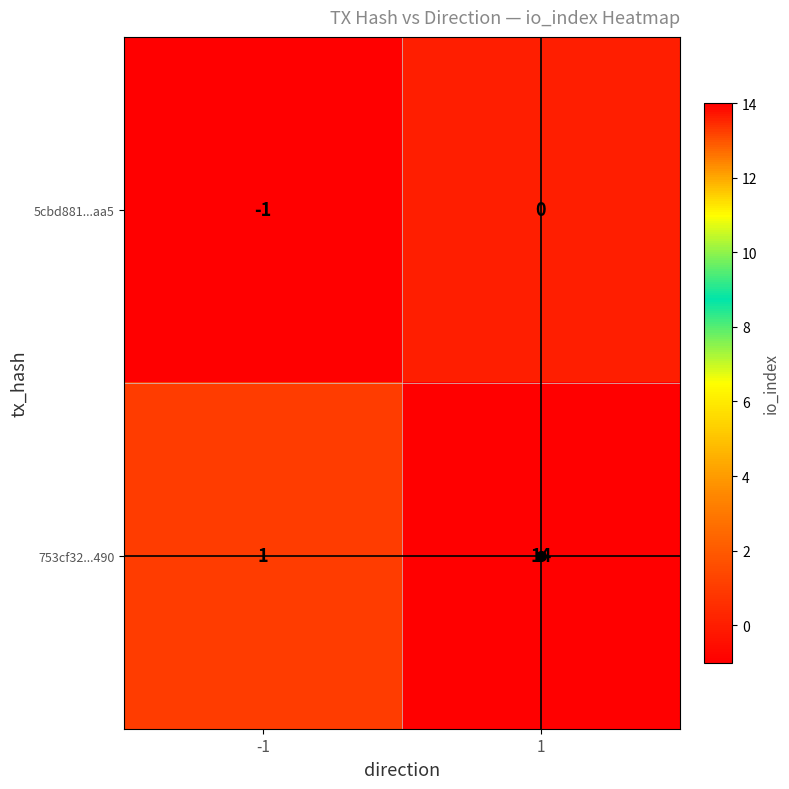

Is it true that 753cf32...490 equals 8 at 1?

False